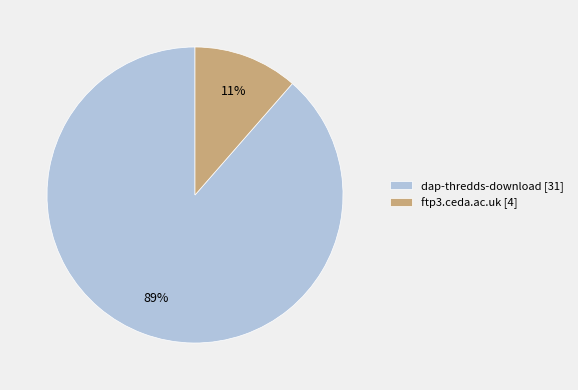

Combined, do ftp3.ceda.ac.uk [4] and dap-thredds-download [31] account for over 50%?

Yes